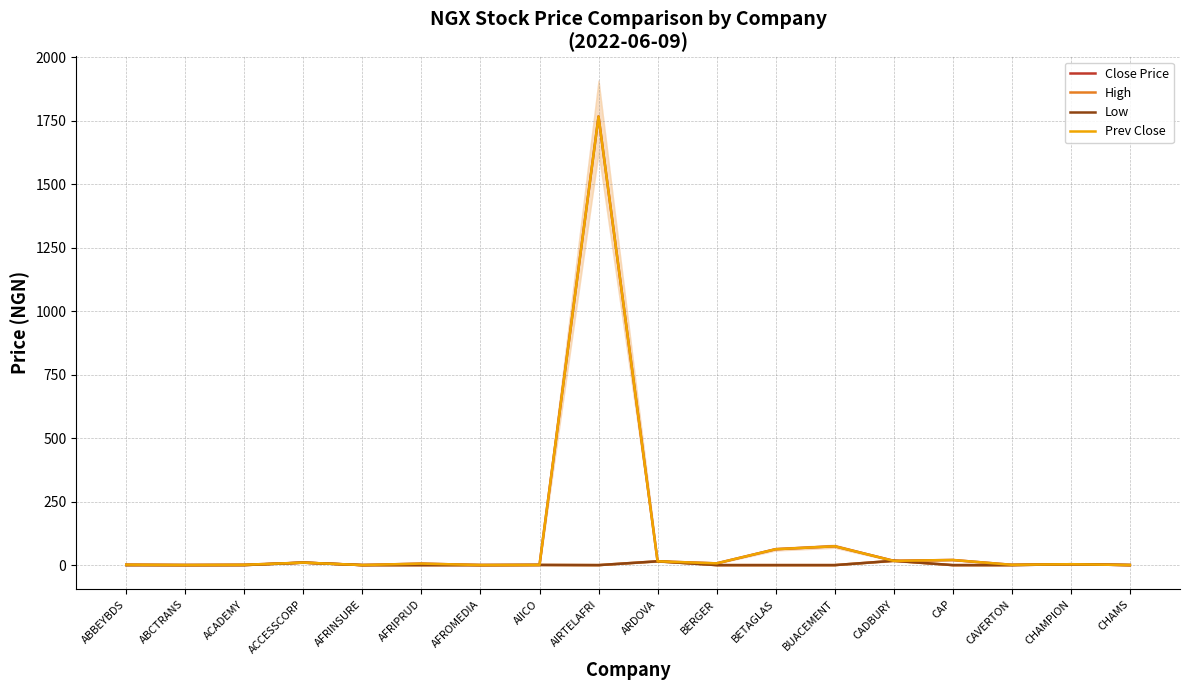

True or false: Prev Close and Close Price cross at least once.

False